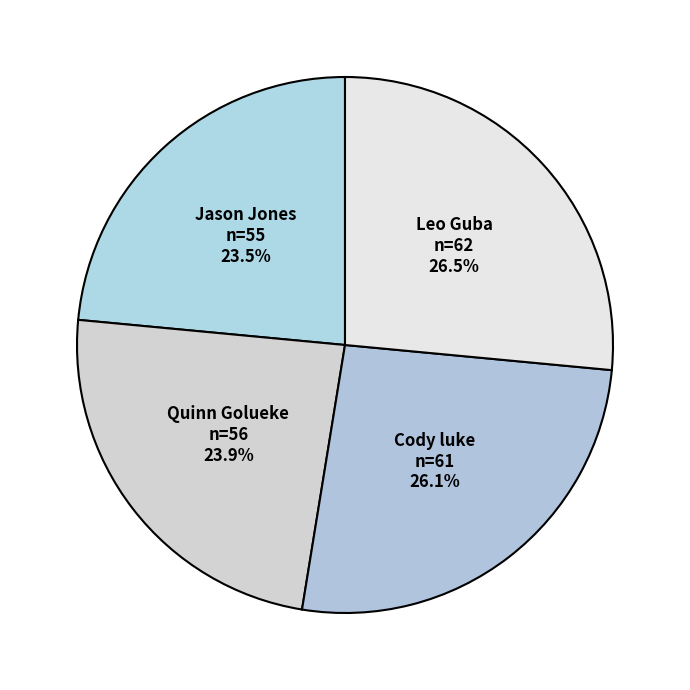

Which has a higher value, Jason Jones or Cody luke?

Cody luke